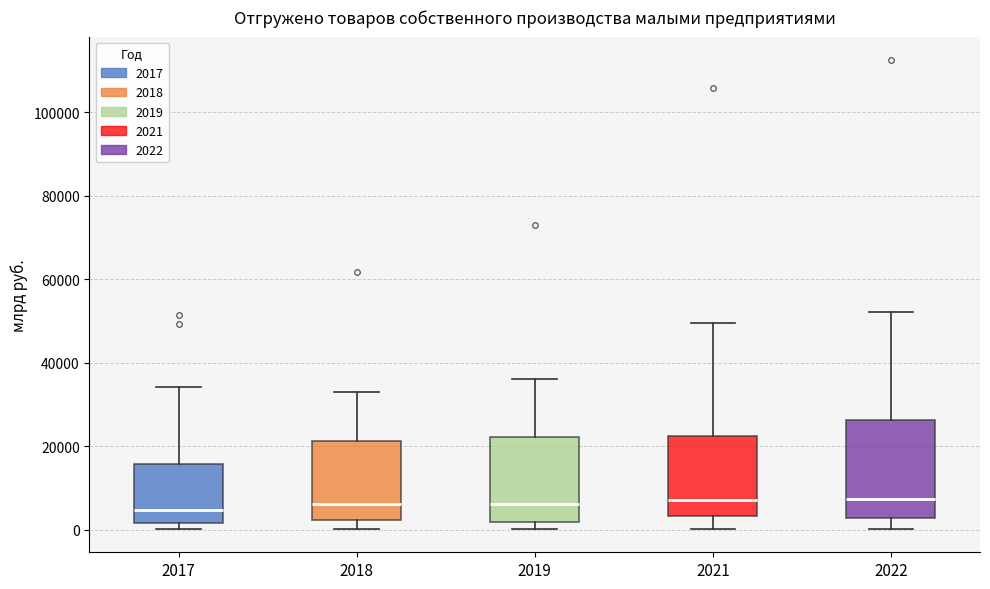

Reading left to right, transcribe this box plot: for each box, give where its median line is, the range the box spans, and where its two whiskers end, as read against the y-axis. The values are not printed on the chart, so give them approximately, as read against the axis.

2017: median 4000, box 2000 to 16000, whiskers 0 to 34000
2018: median 6000, box 2000 to 22000, whiskers 0 to 32000
2019: median 6000, box 2000 to 22000, whiskers 0 to 36000
2021: median 8000, box 4000 to 22000, whiskers 0 to 50000
2022: median 8000, box 2000 to 26000, whiskers 0 to 52000